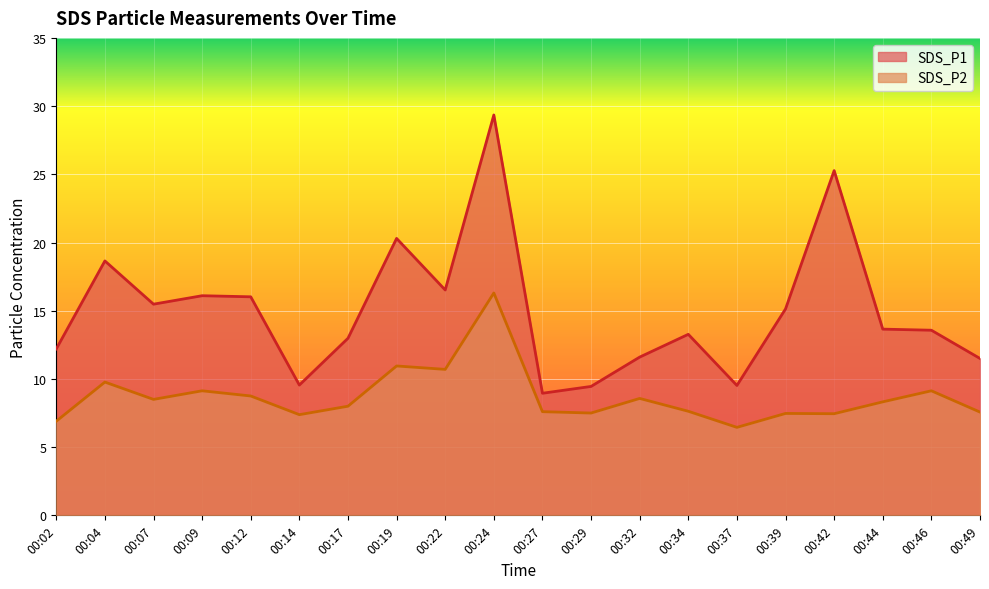

Rank the series by their maximum value, from lowest to highest.

SDS_P2, SDS_P1